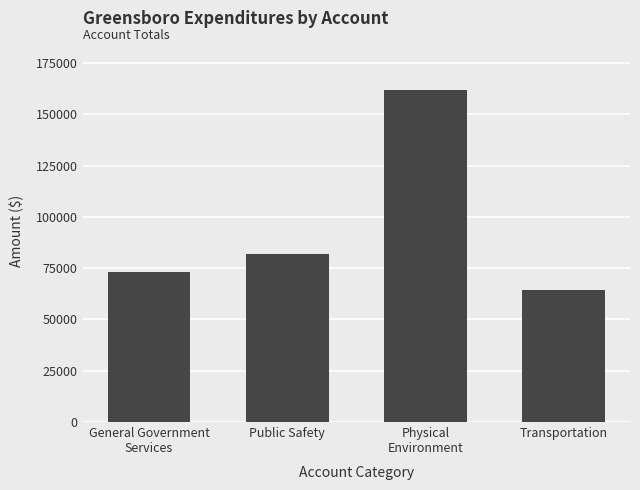

At which category does the chart reach its minimum across all series?

Transportation